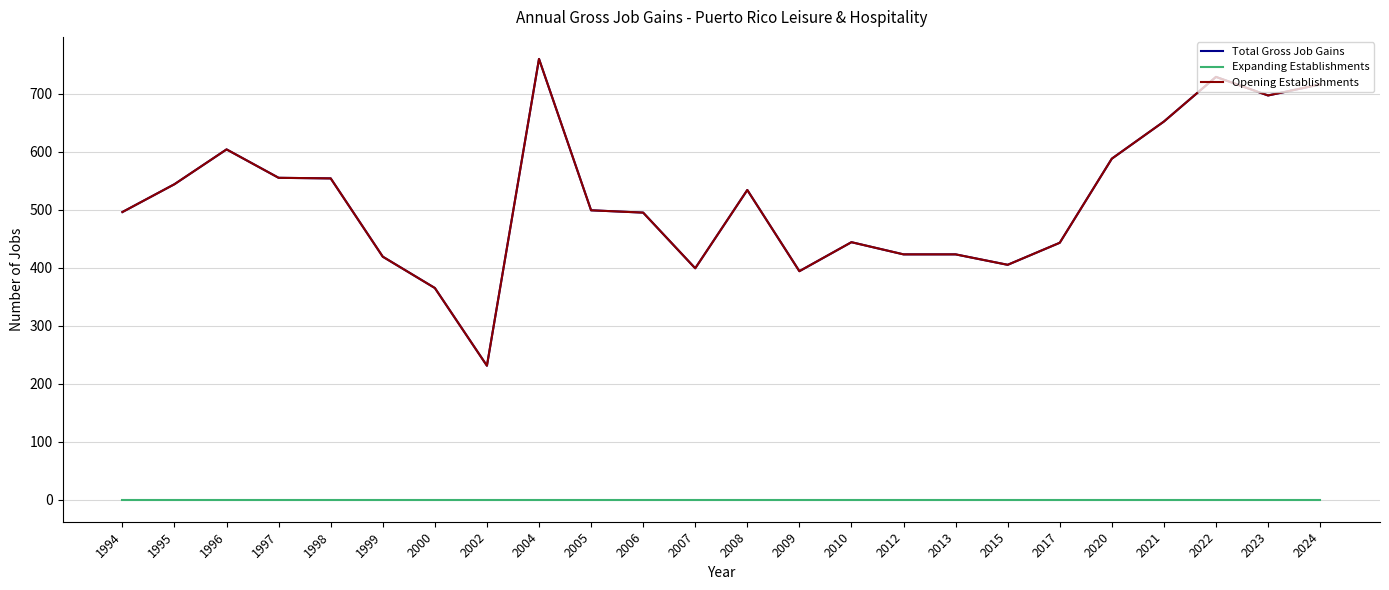

Does the chart have visible grid lines?

Yes